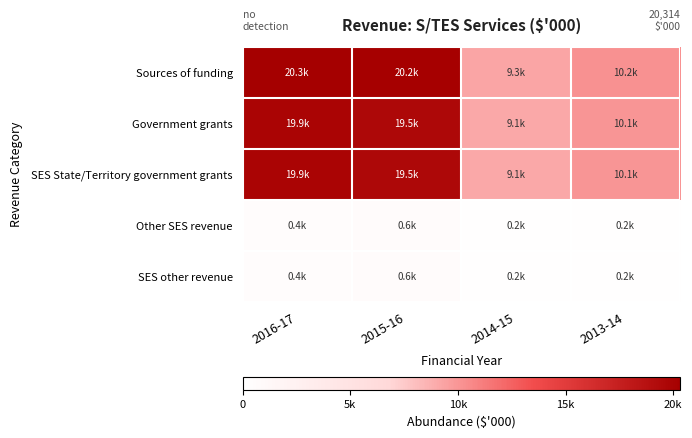

Reading right to left, what are all the values shown in this chart?

Sources of funding: 2013-14=10231.8	2014-15=9255.2	2015-16=20178.0	2016-17=20313.7
Government grants: 2013-14=10072.7	2014-15=9050.1	2015-16=19536.0	2016-17=19864.5
SES State/Territory government grants: 2013-14=10072.7	2014-15=9050.1	2015-16=19536.0	2016-17=19864.5
Other SES revenue: 2013-14=159.2	2014-15=205.2	2015-16=642.0	2016-17=449.2
SES other revenue: 2013-14=159.2	2014-15=205.2	2015-16=642.0	2016-17=449.2